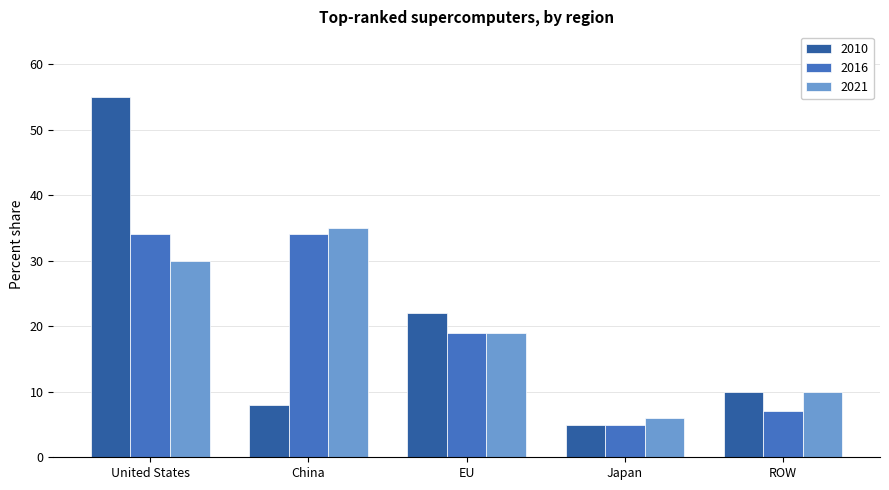

Is the value of 2021 at China greater than the value of 2016 at ROW?

Yes